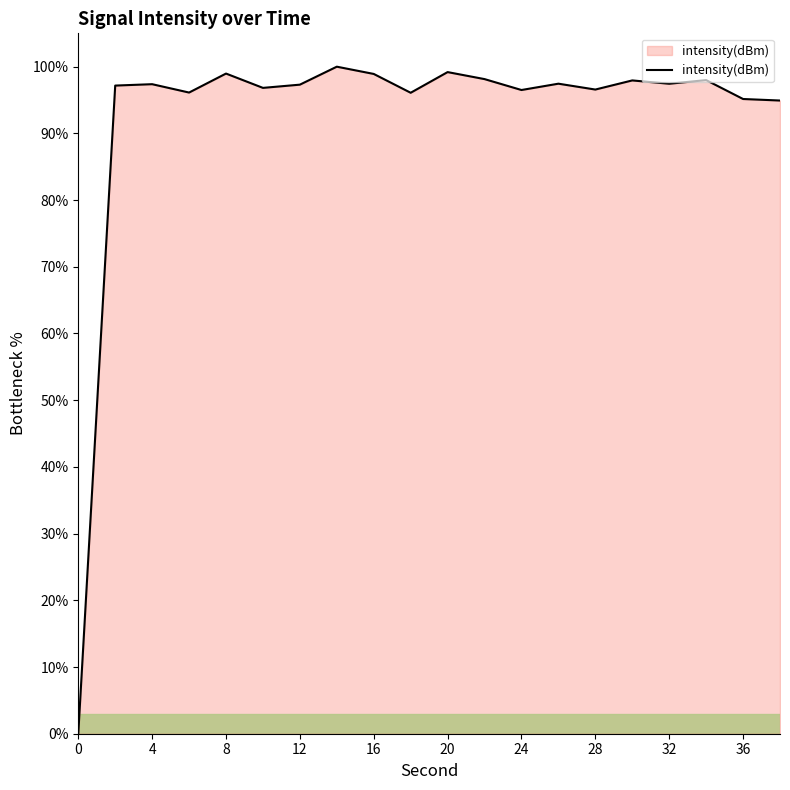

What is the maximum value shown in the chart?

100.0